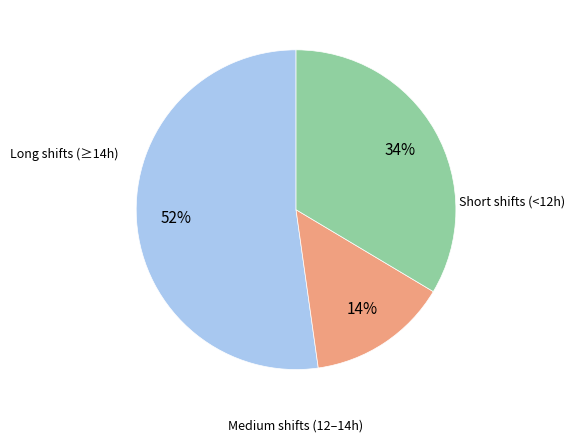

To the nearest percent, what is the difference between the largest and smallest slice percentages?

38%